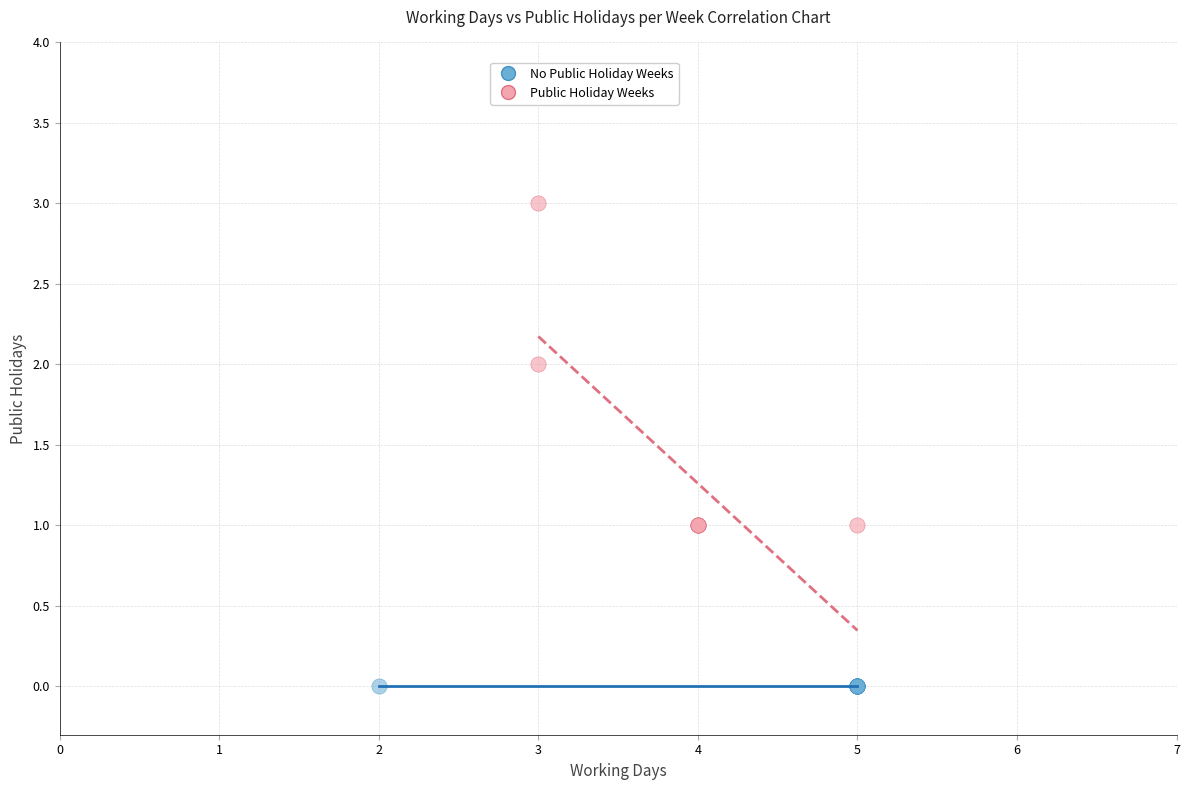

Which series contains the lowest Y value?

No Public Holiday Weeks